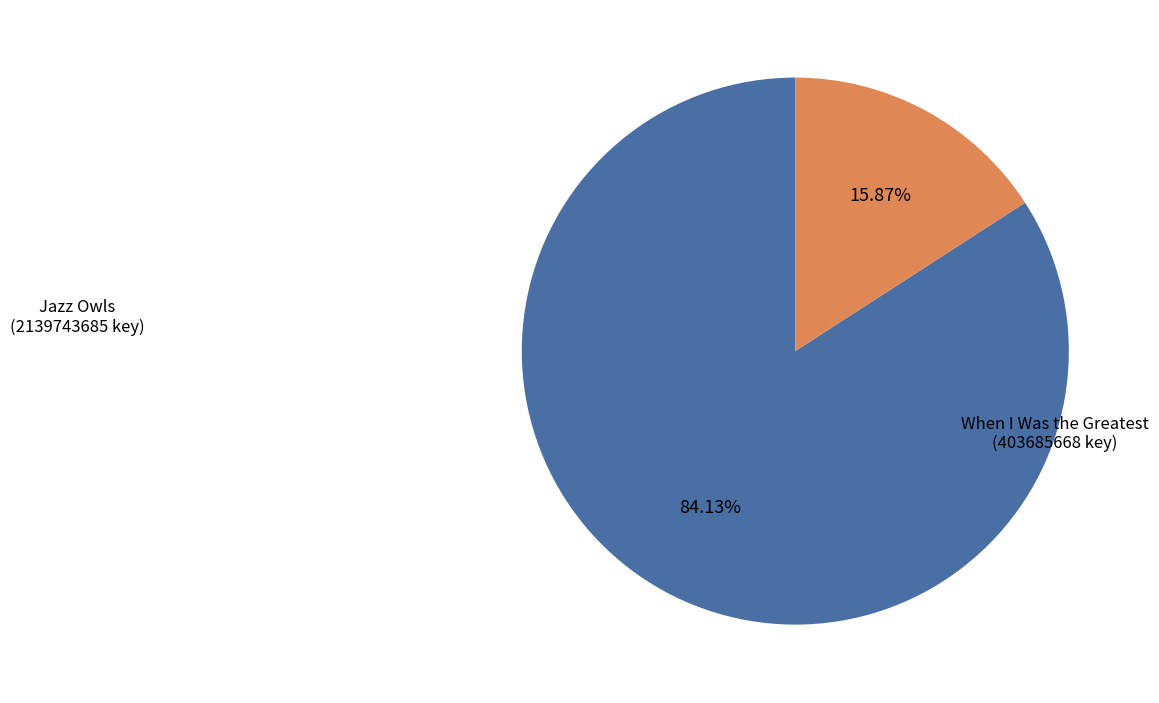

To the nearest percent, what portion does Jazz Owls represent?

84%